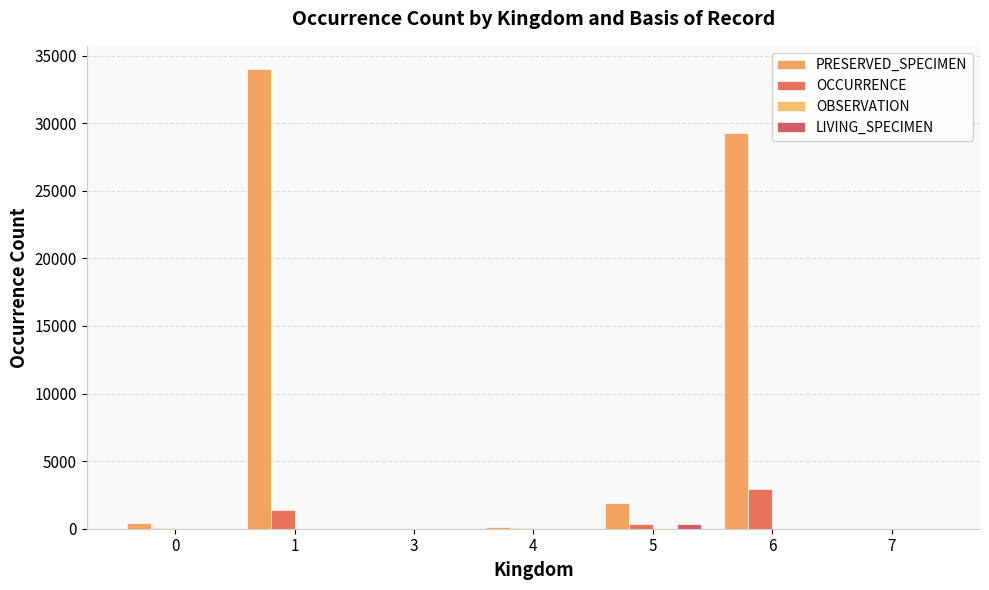

Rank the series at 5 from highest to lowest value.

PRESERVED_SPECIMEN, OCCURRENCE, LIVING_SPECIMEN, OBSERVATION